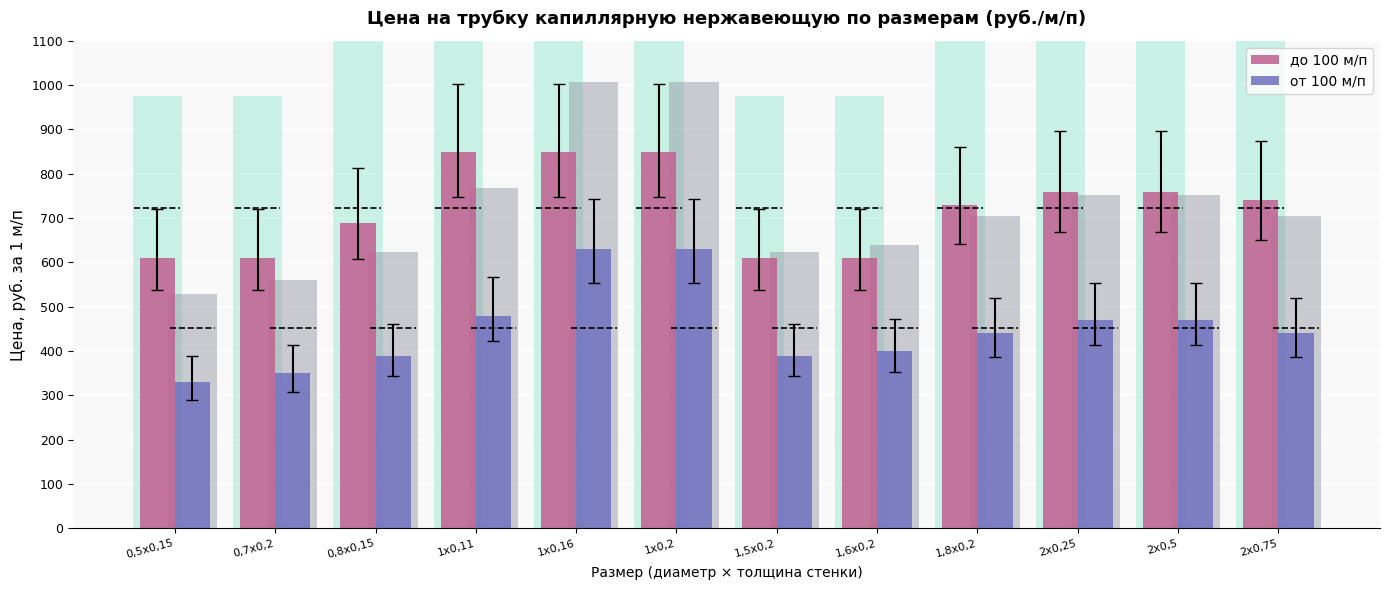

What is the label of the 9th bar from the left?

1,8х0,2